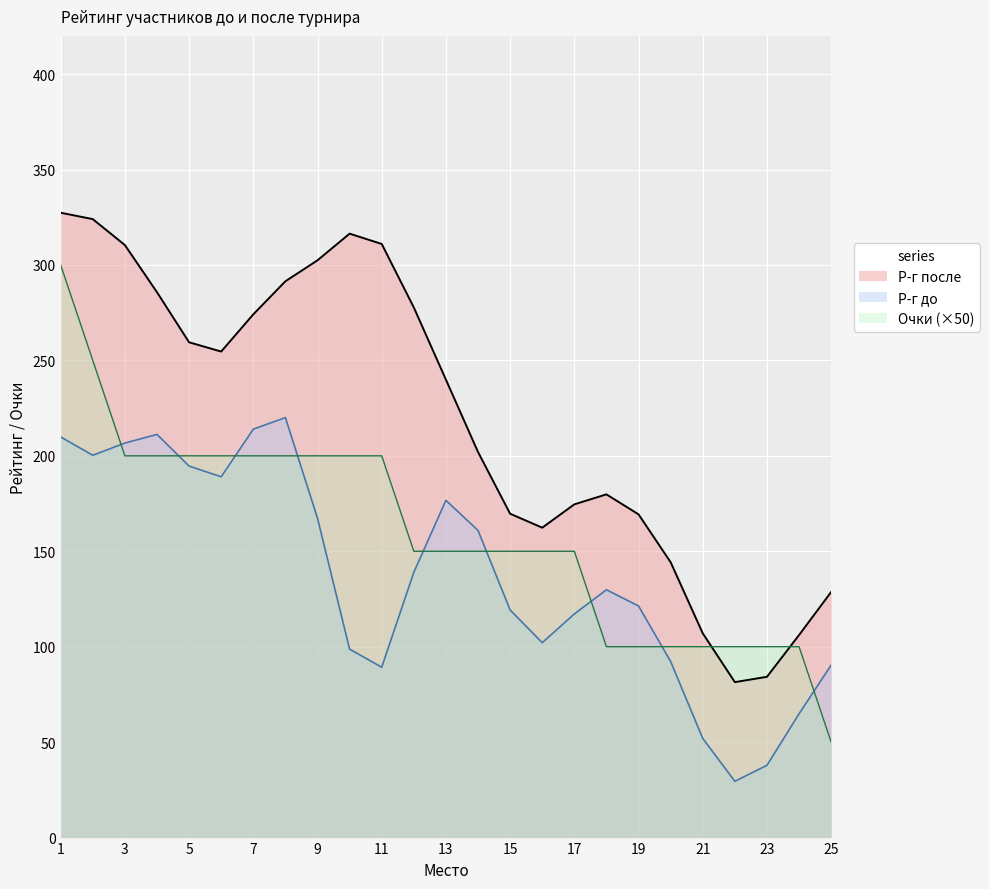

What is the difference between the highest and lowest values at 11?

221.7